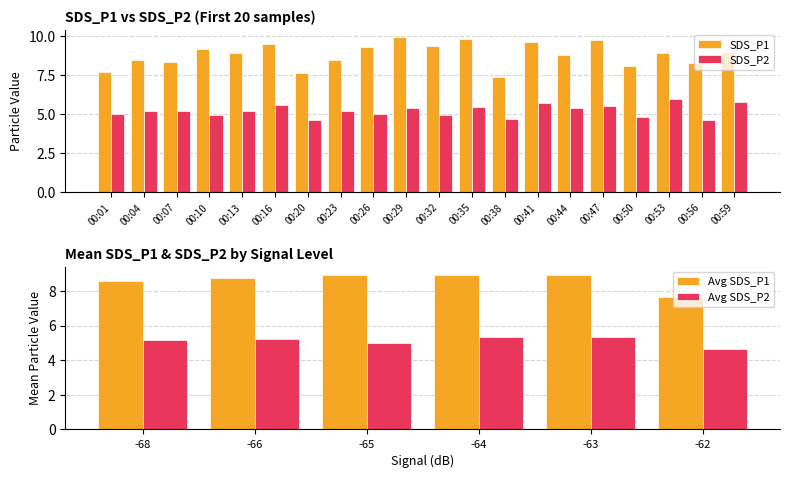

Is the value of SDS_P1 at 00:01 greater than the value of SDS_P2 at 00:26?

Yes